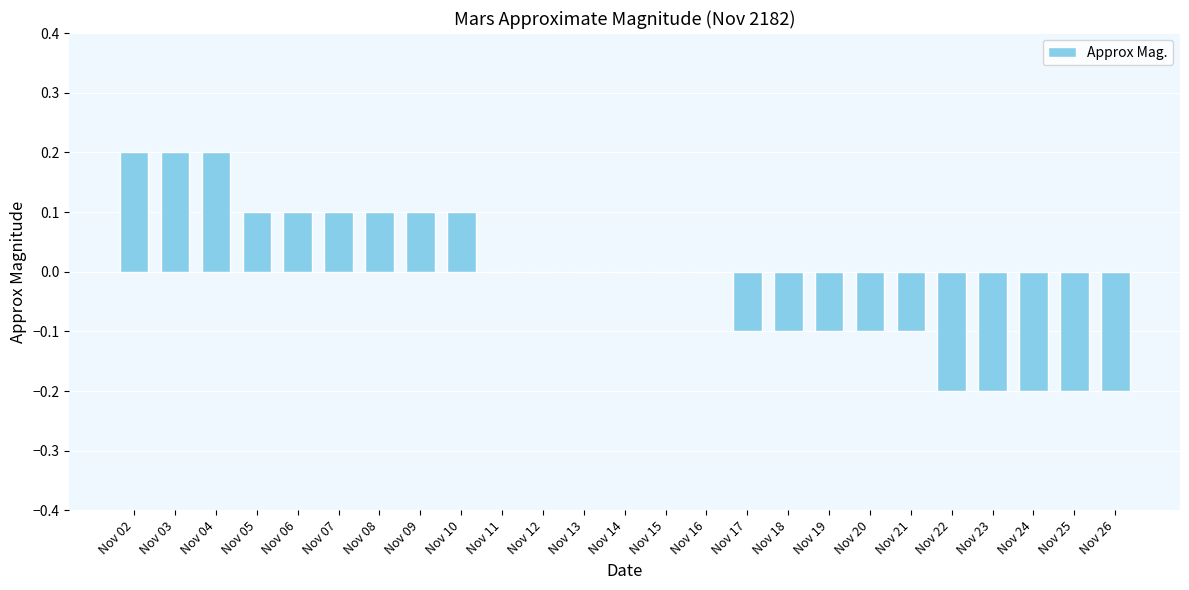

What is the sum of all values?

-0.3